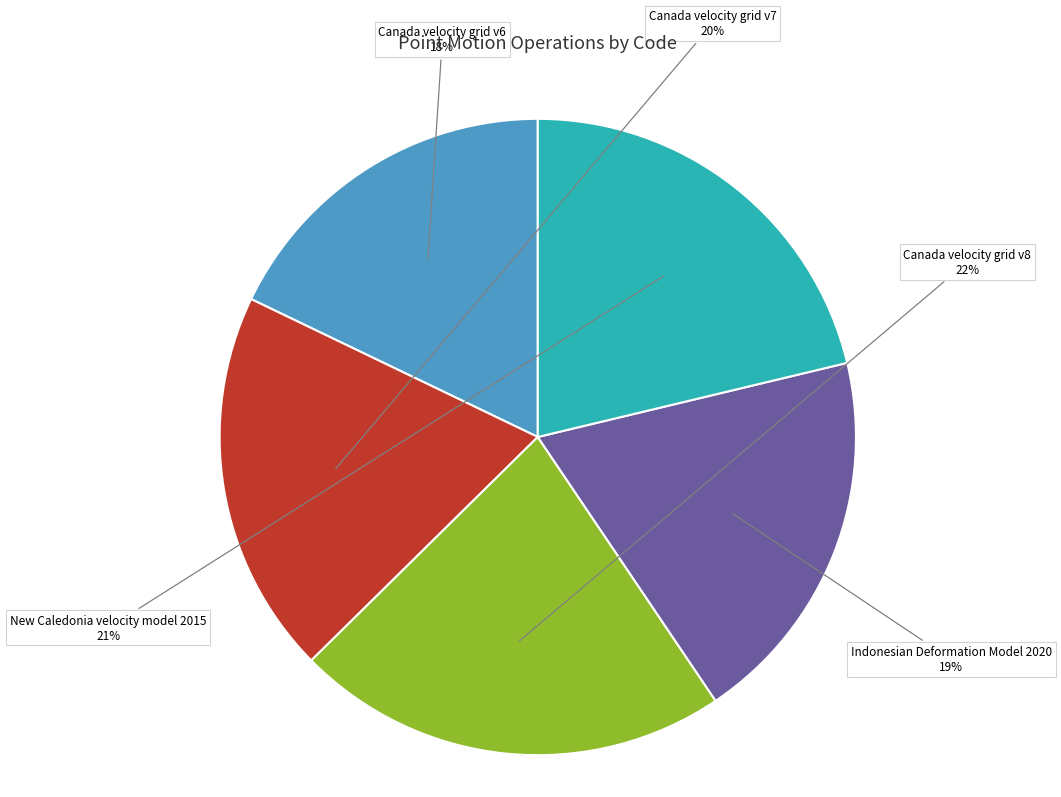

To the nearest percent, what percentage of the pie is Indonesian Deformation Model 2020?

19%